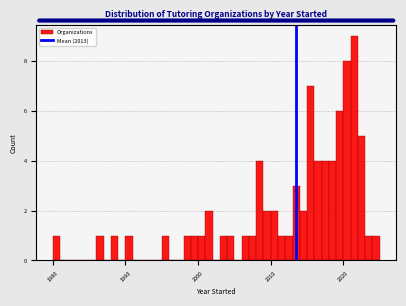

Read against the x-axis, roughly where is the centre of the tallest bar?

2022